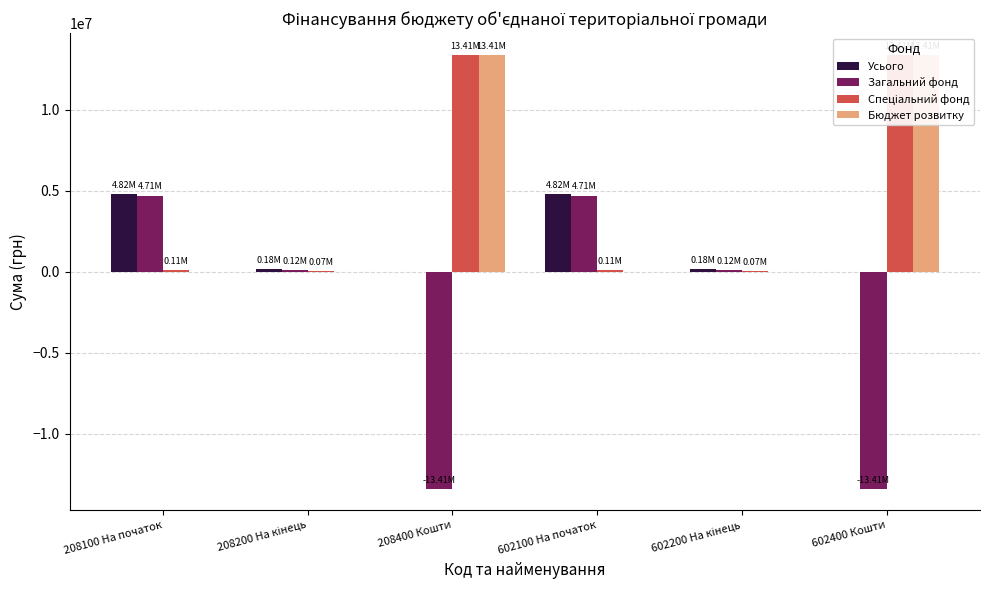

Which has a higher value, 208100 На початок or 602400 Кошти?

208100 На початок